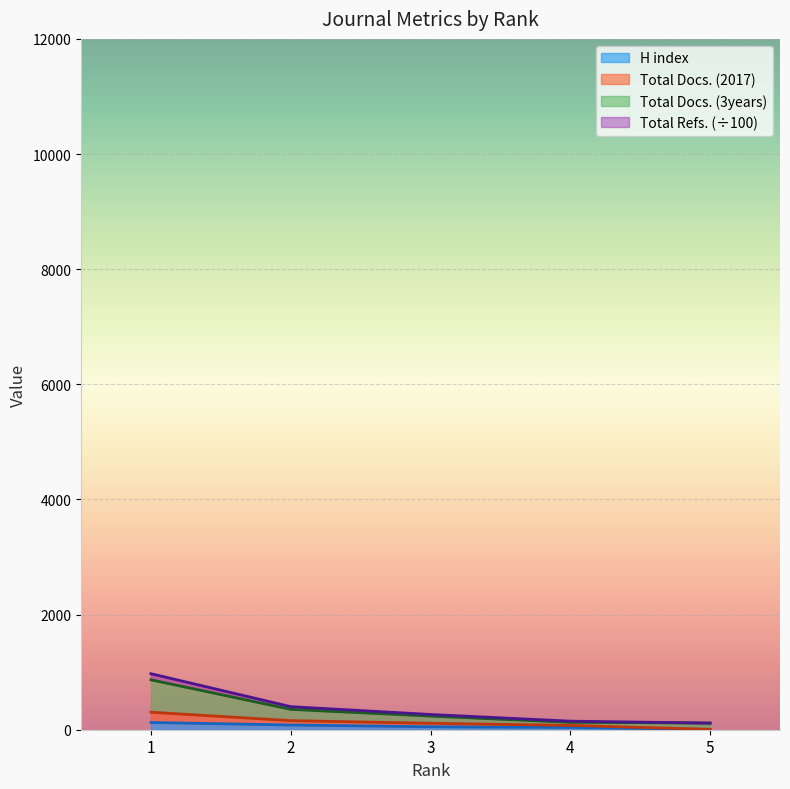

True or false: Total Docs. (2017) and Total Docs. (3years) cross at least once.

False